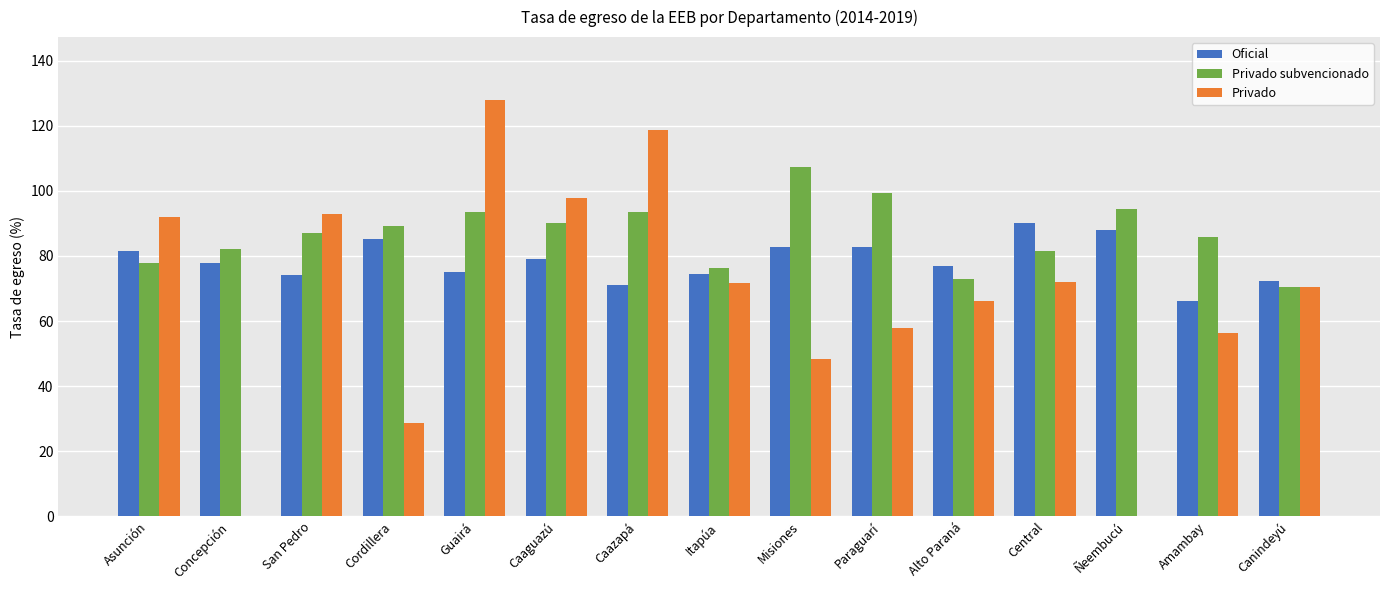

What is the sum of all Privado values?

1000.7